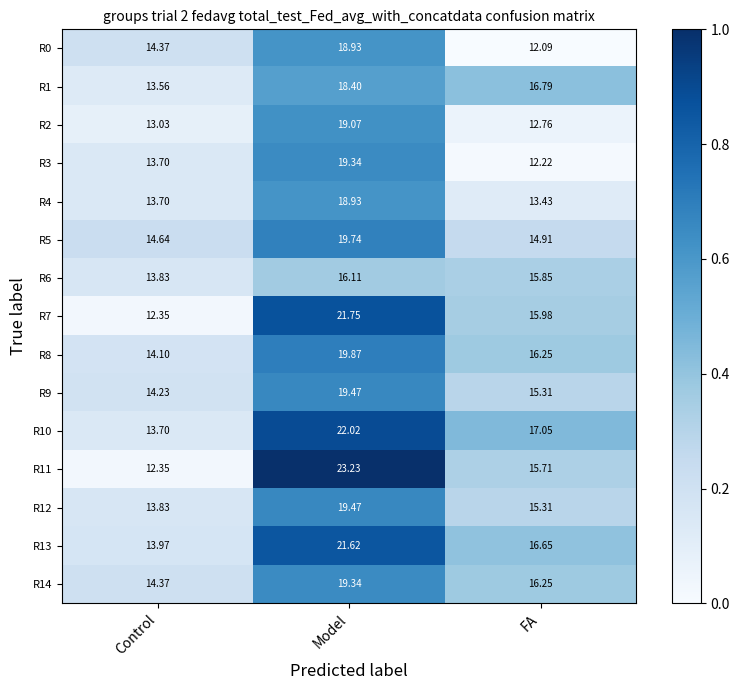

Rank the categories by R13 value from lowest to highest.

Control, FA, Model